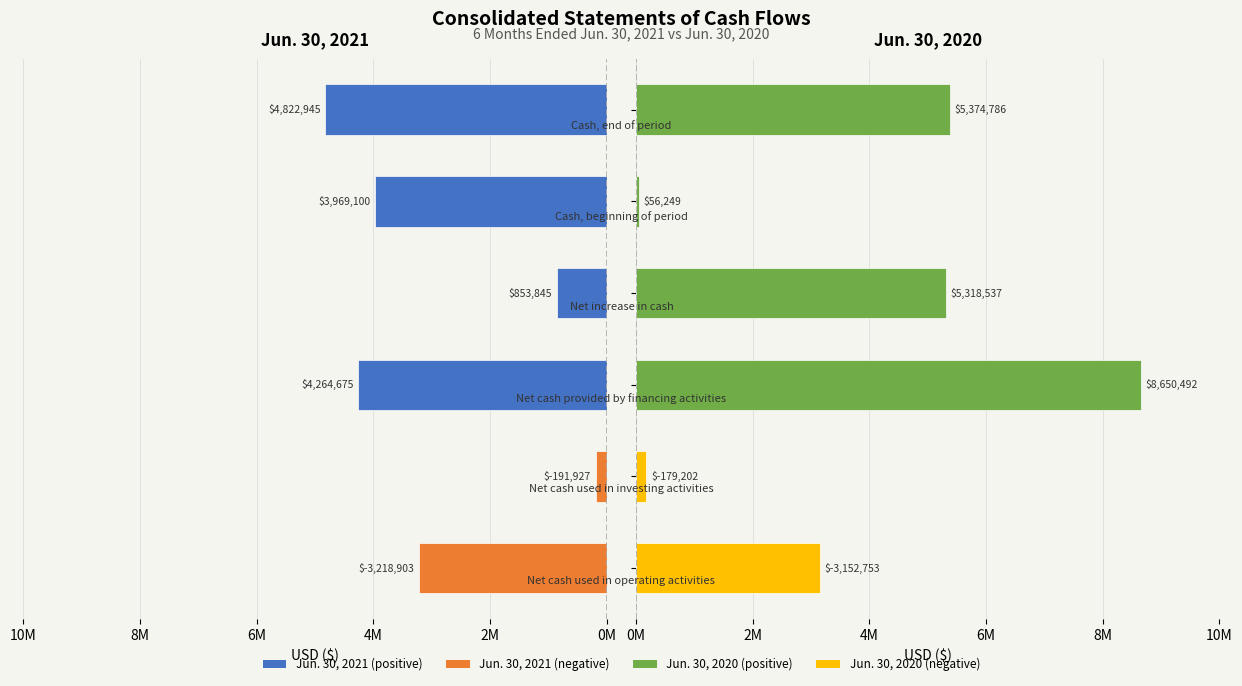

Is the value of Jun. 30, 2020 at 0M greater than the value of Jun. 30, 2021 at 4M?

No